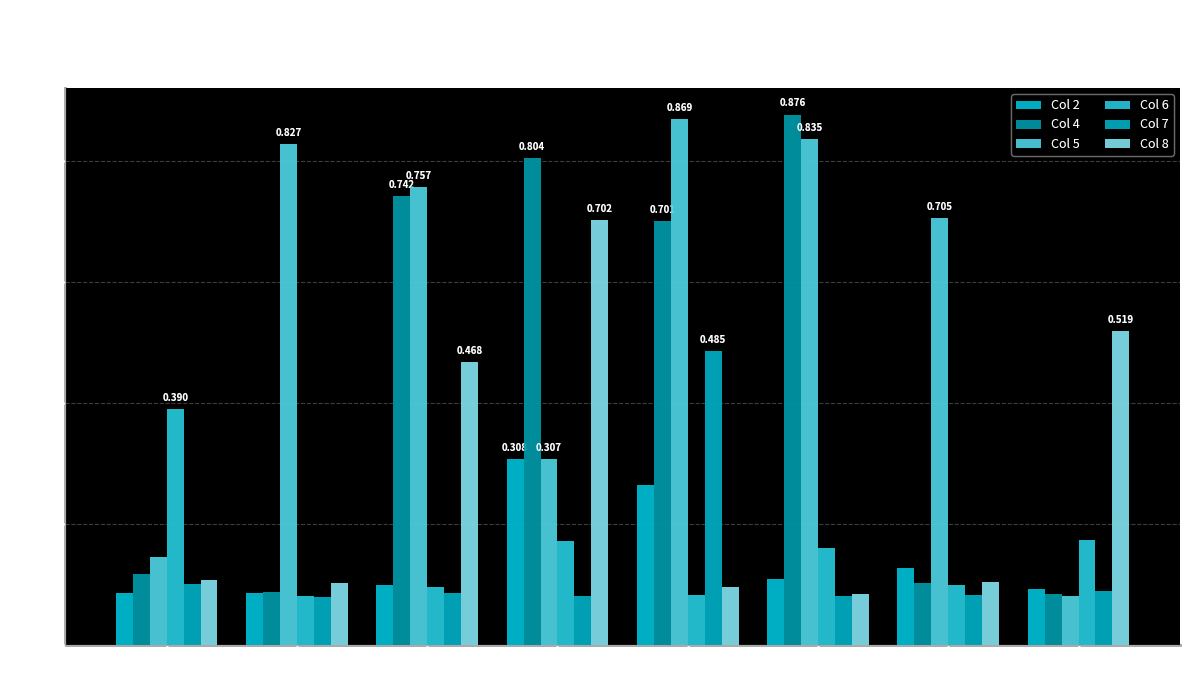

How many groups of bars are there?

8